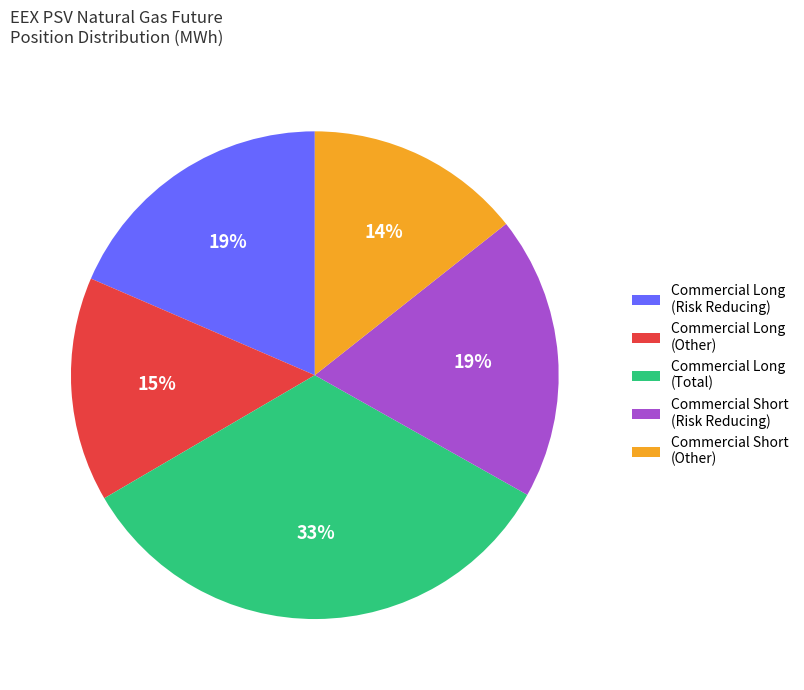

What is the largest slice in the pie chart?

Commercial Long (Total)